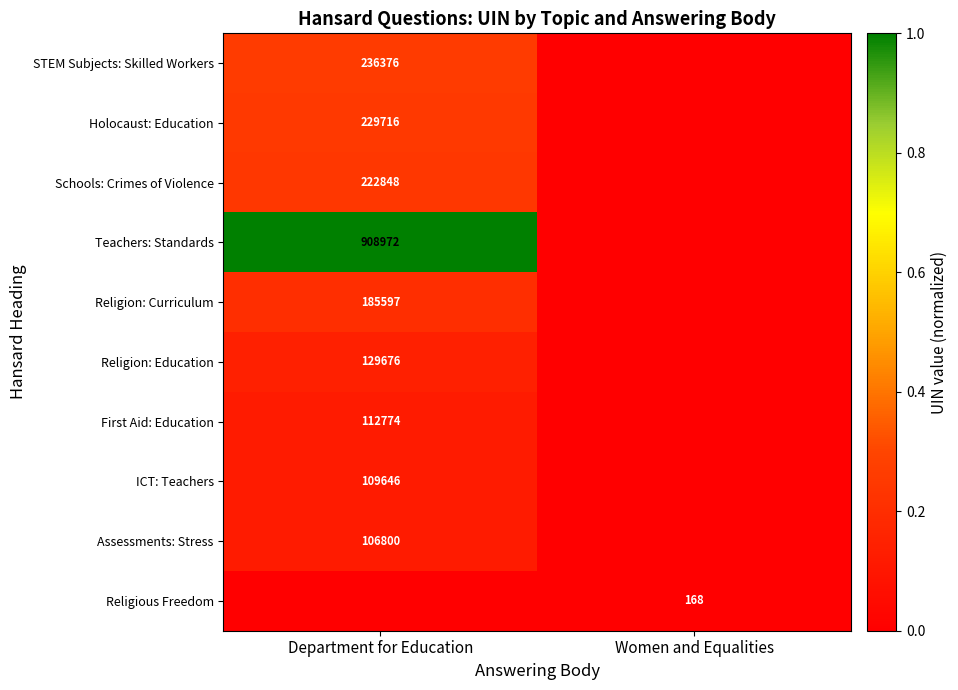

Is the value of Holocaust: Education at Department for Education greater than the value of Religious Freedom at Women and Equalities?

Yes